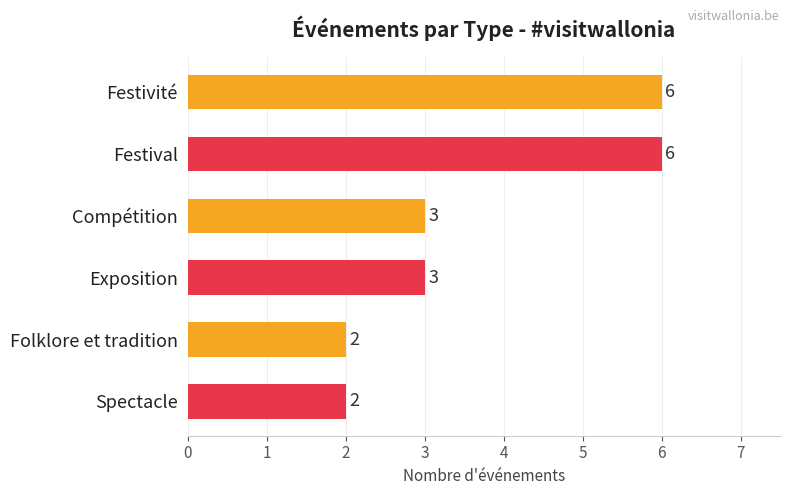

What position from the top is Festival?

2